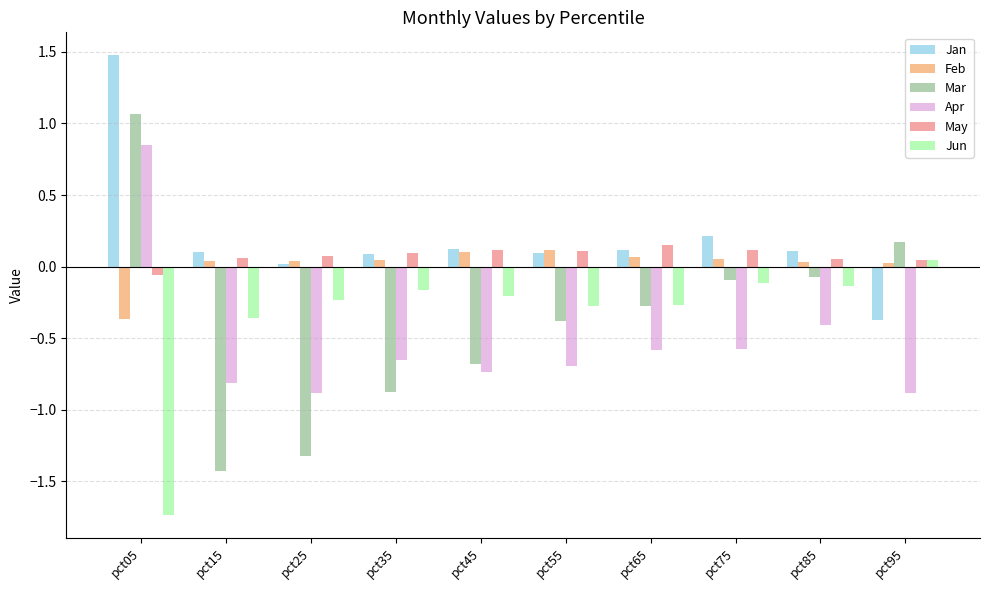

Which series has the widest spread of values?

Mar